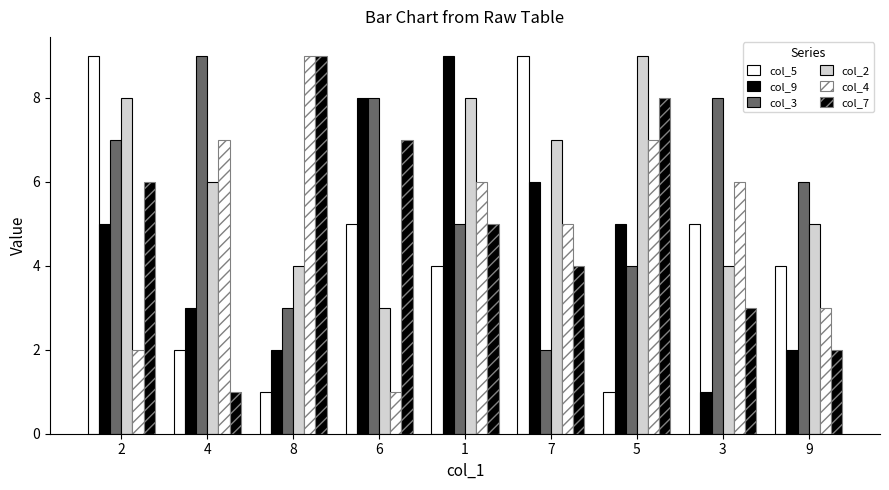

Reading left to right, list all the values displayed in this chart.

col_5: 2=9	4=2	8=1	6=5	1=4	7=9	5=1	3=5	9=4
col_9: 2=5	4=3	8=2	6=8	1=9	7=6	5=5	3=1	9=2
col_3: 2=7	4=9	8=3	6=8	1=5	7=2	5=4	3=8	9=6
col_2: 2=8	4=6	8=4	6=3	1=8	7=7	5=9	3=4	9=5
col_4: 2=2	4=7	8=9	6=1	1=6	7=5	5=7	3=6	9=3
col_7: 2=6	4=1	8=9	6=7	1=5	7=4	5=8	3=3	9=2